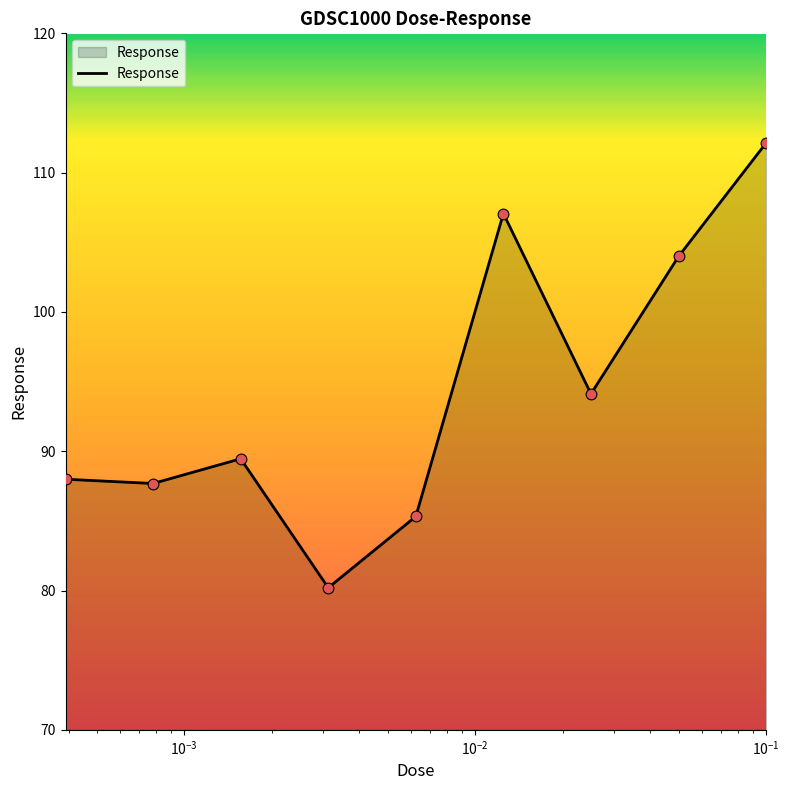

What is the difference between the maximum and minimum values?

31.9